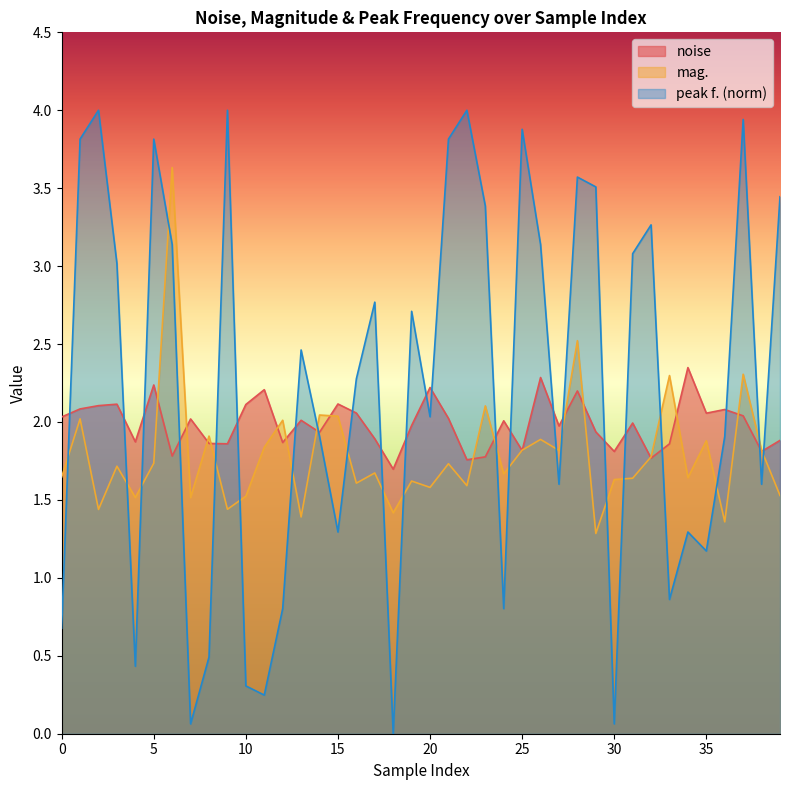

The value of peak f. (norm) at 25 is 3.9. True or false?

True